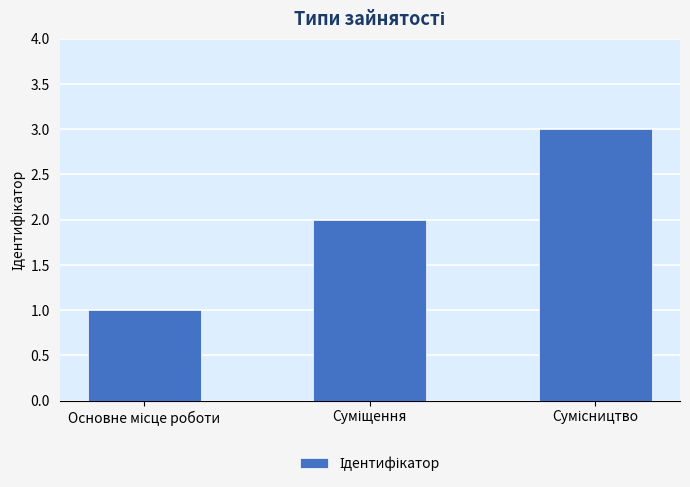

What is the maximum value shown in the chart?

3